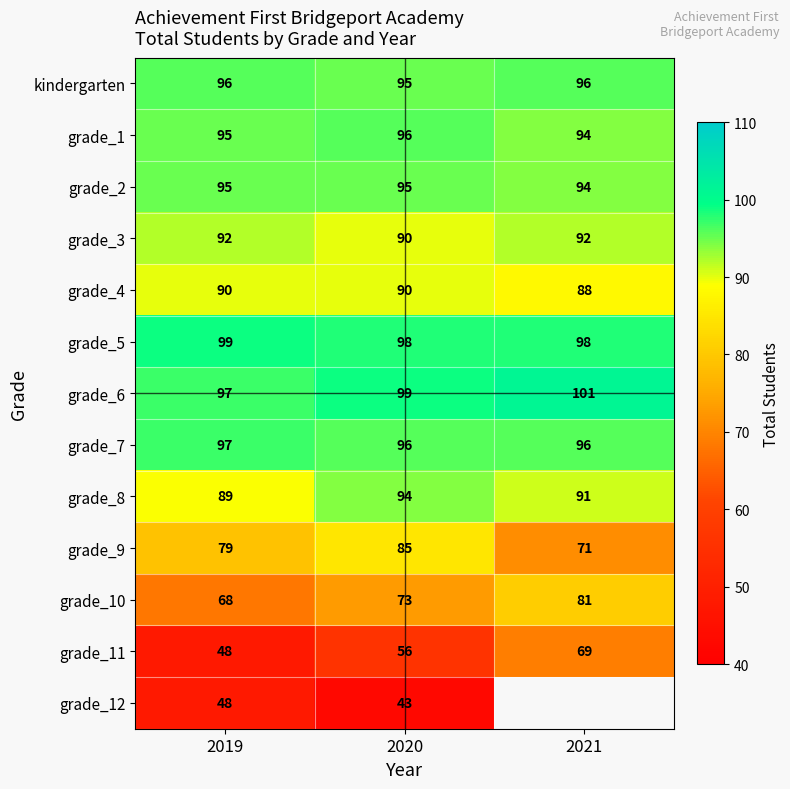

What is the lowest value of the grade_1 series?

94